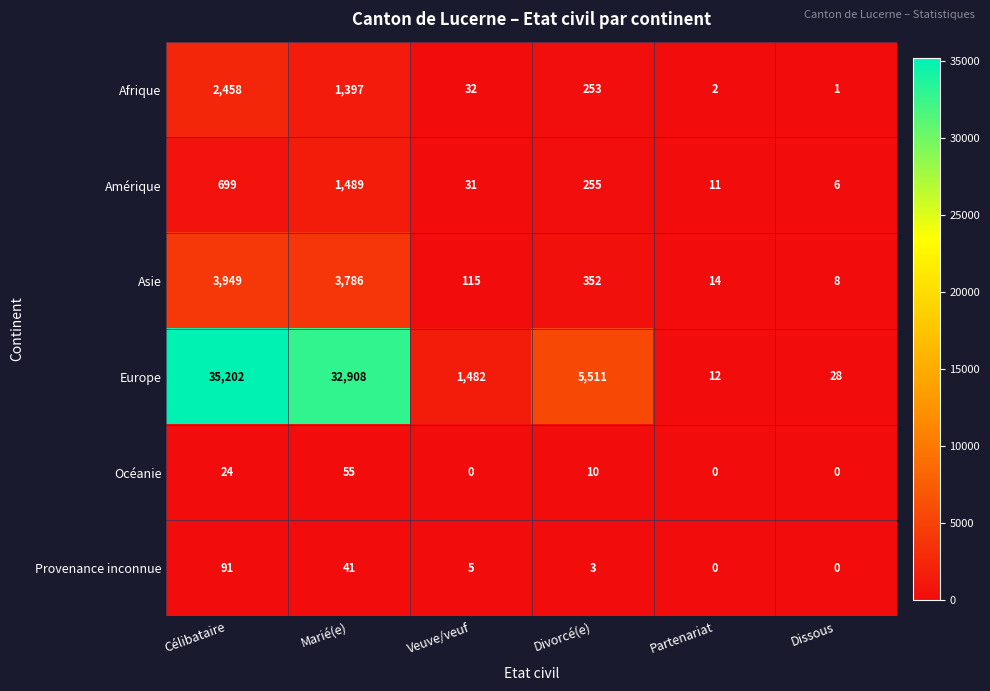

Is it true that Asie equals 862 at Marié(e)?

False